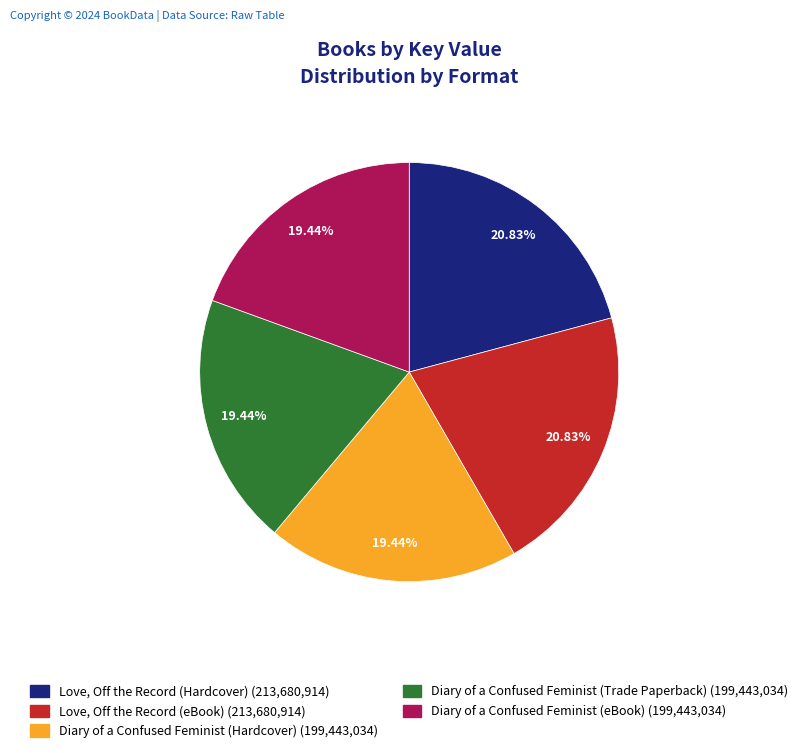

To the nearest percent, what portion does Diary of a Confused Feminist (eBook) represent?

19%